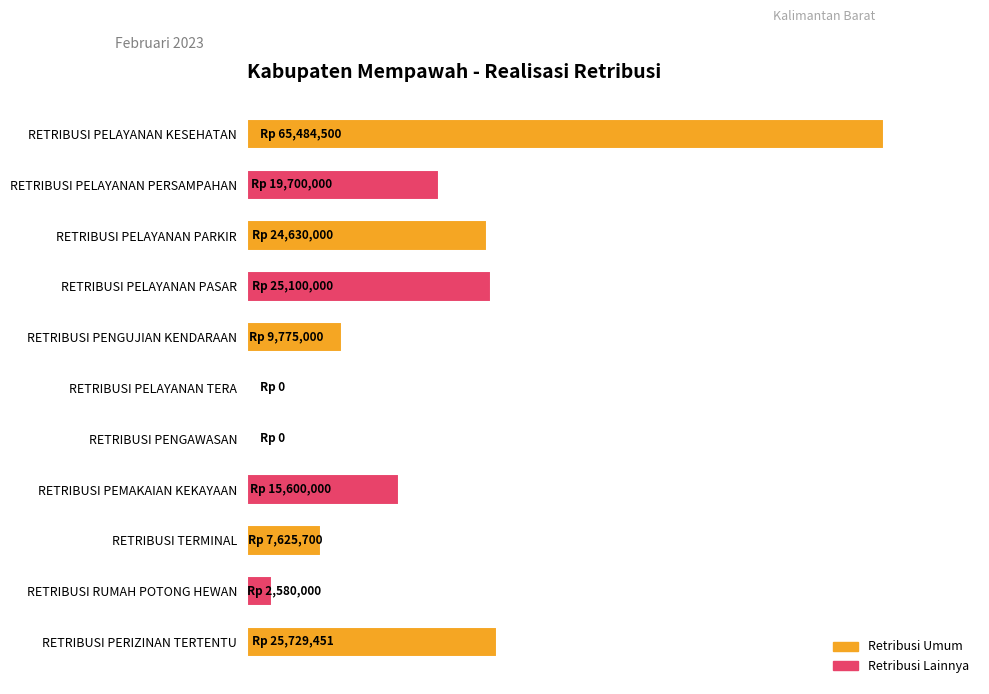

Are the bars horizontal?

Yes